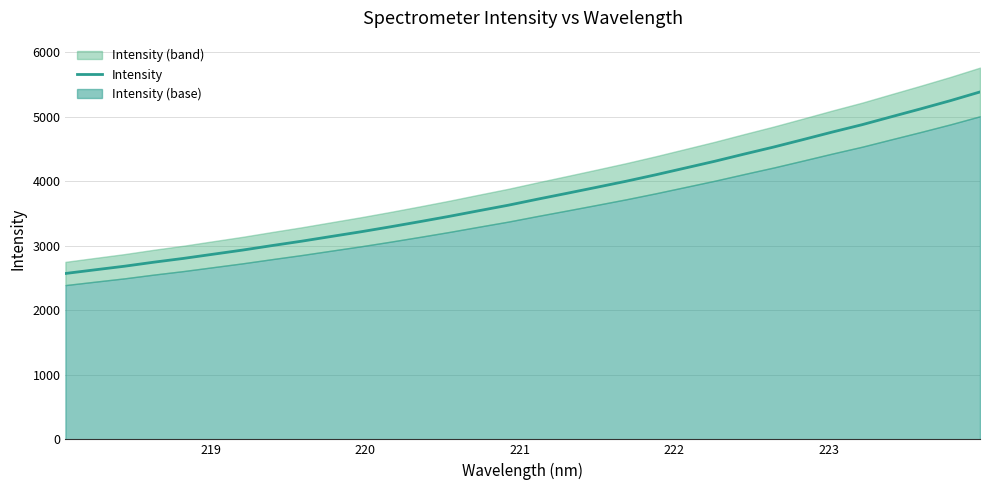

Reading left to right, what are all the values shown in this chart?

2569.9	2626.5	2682.2	2745.2	2803.6	2868.2	2932.4	3002.3	3070.2	3143.0	3215.4	3292.4	3372.6	3454.9	3541.9	3627.5	3721.7	3812.8	3905.4	3999.3	4098.9	4203.5	4308.3	4419.8	4528.8	4644.6	4762.2	4875.1	4999.0	5121.7	5248.0	5382.2